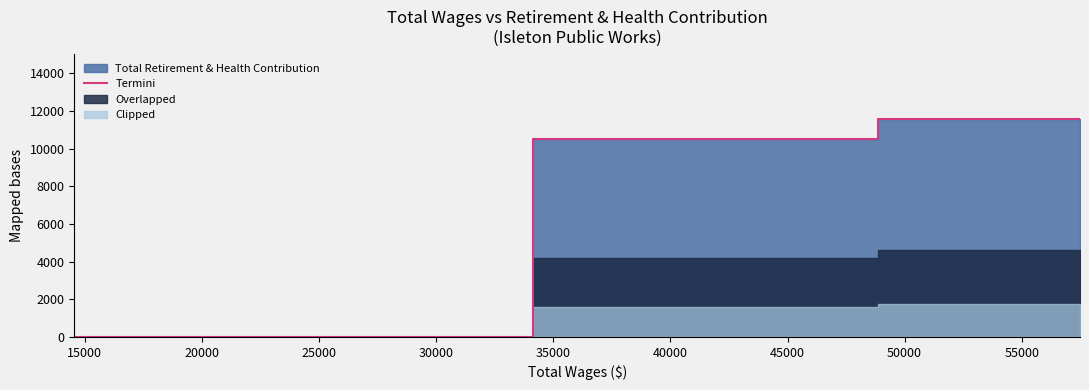

True or false: there are more than 2 points higher than both neighbors.

False